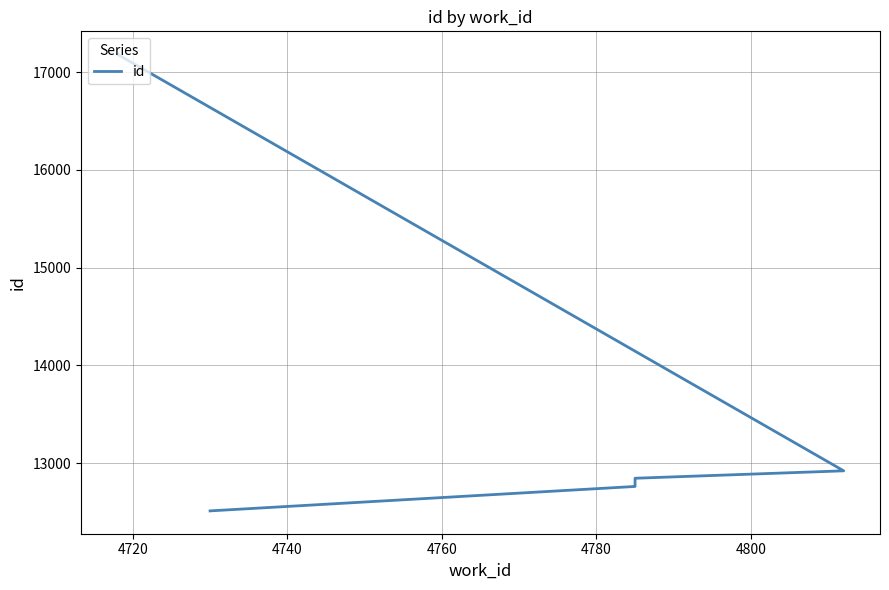

Does the chart display data point markers on the line(s)?

No